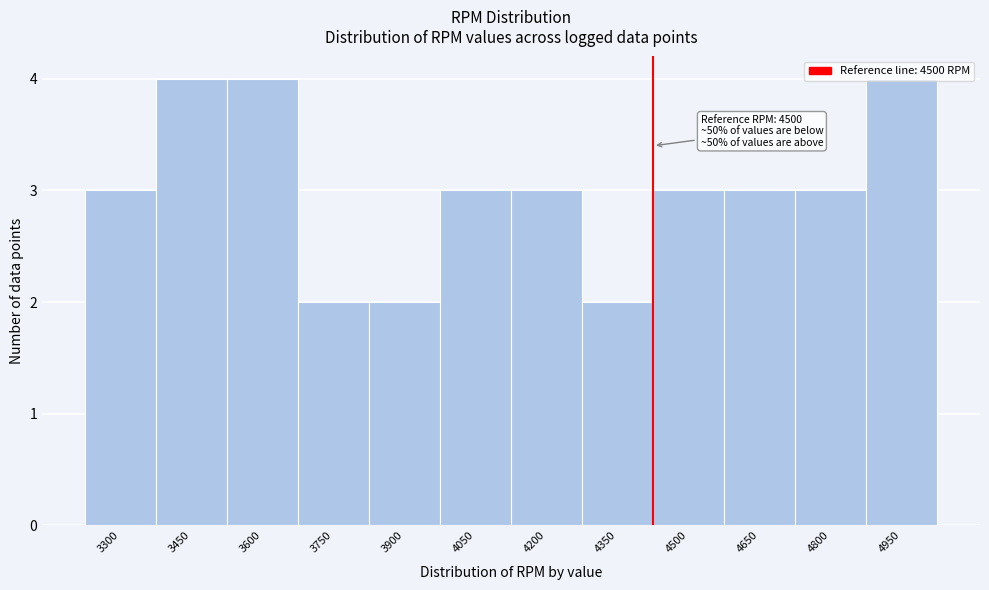

True or false: the data shows 1 at 4350.

False